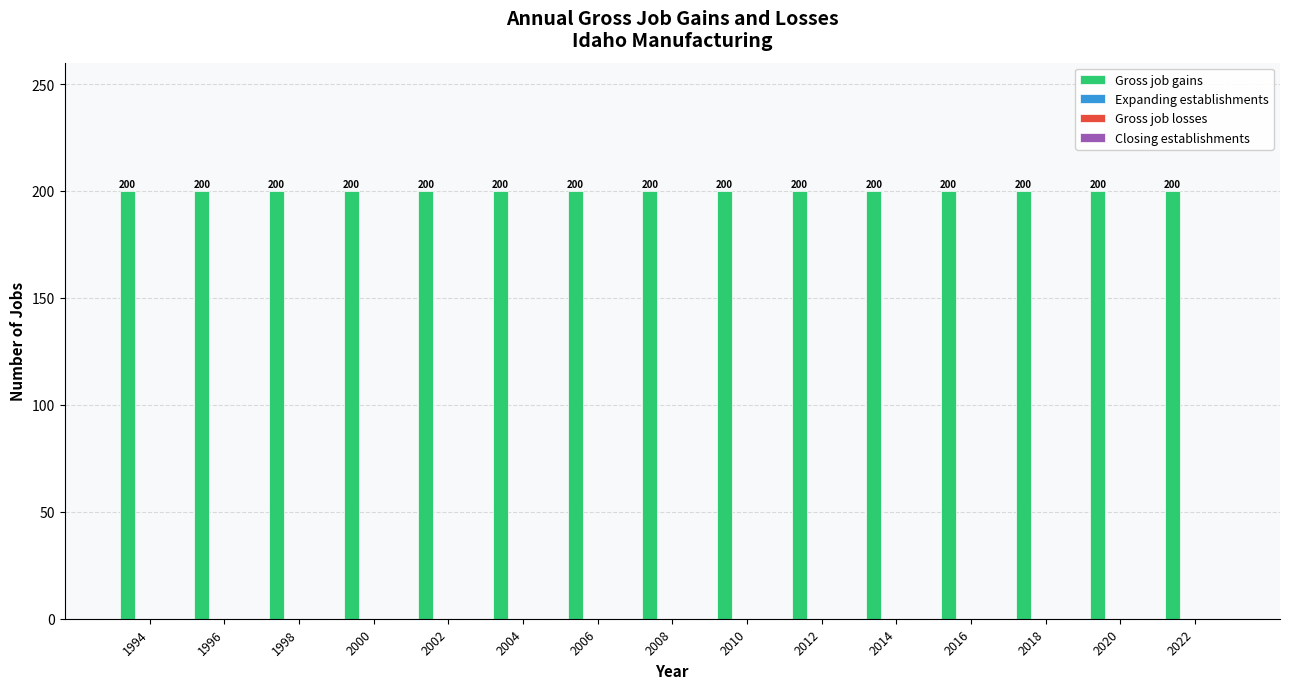

Is it true that Gross job losses equals 0 at 2014?

True